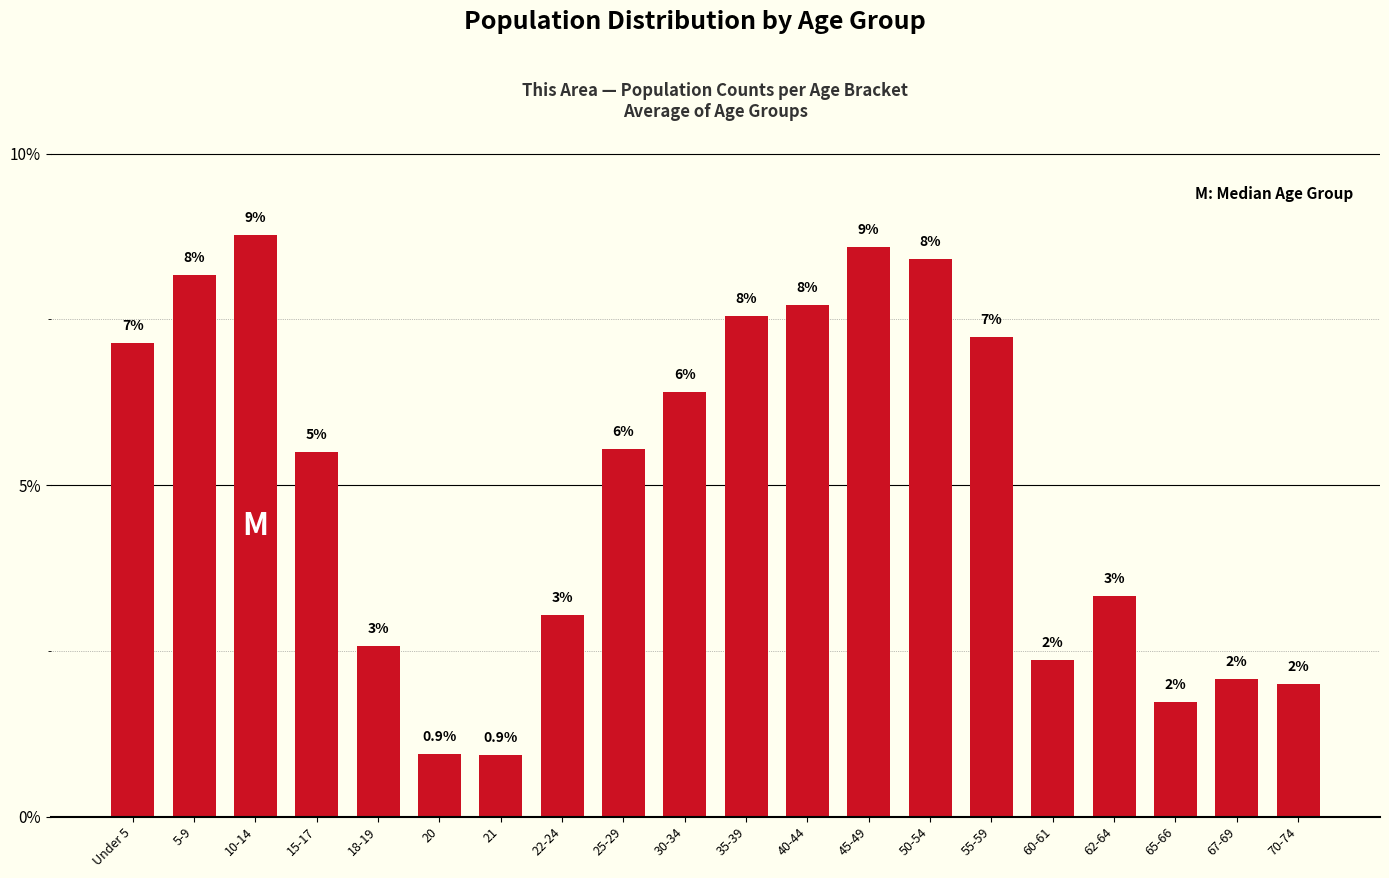

Does the chart contain any negative values?

No